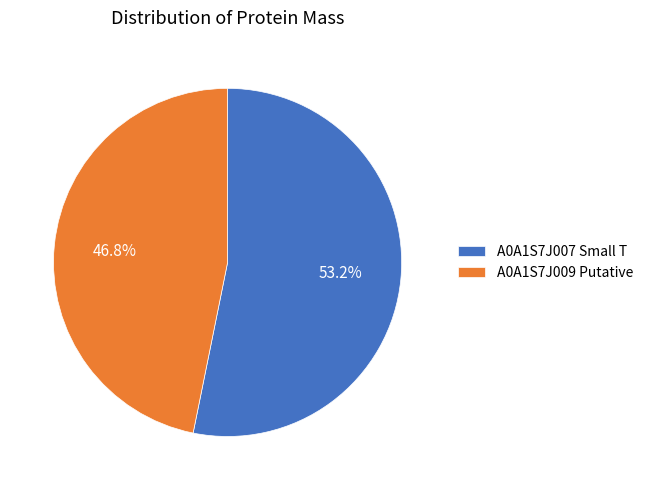

Does any single category account for the majority?

Yes